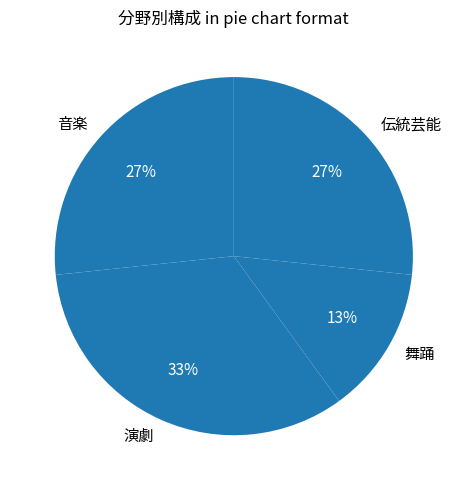

To the nearest percent, what is the average slice percentage?

25%